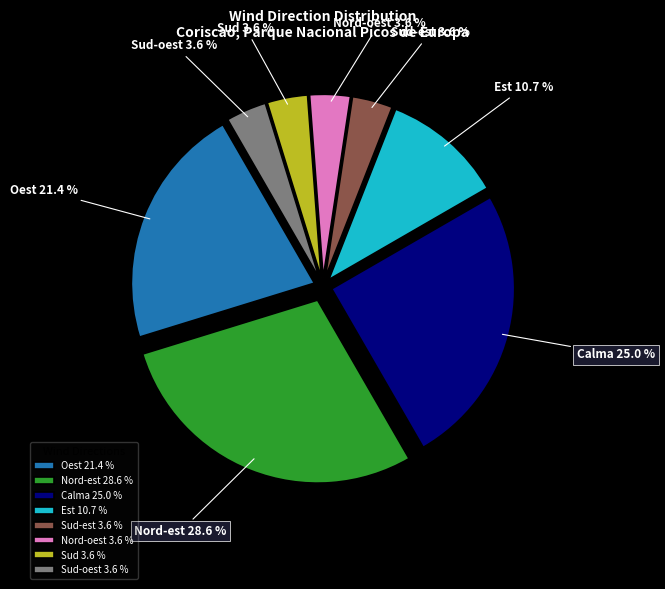

To the nearest percent, what is the combined percentage of Sud-est and Sud?

7%